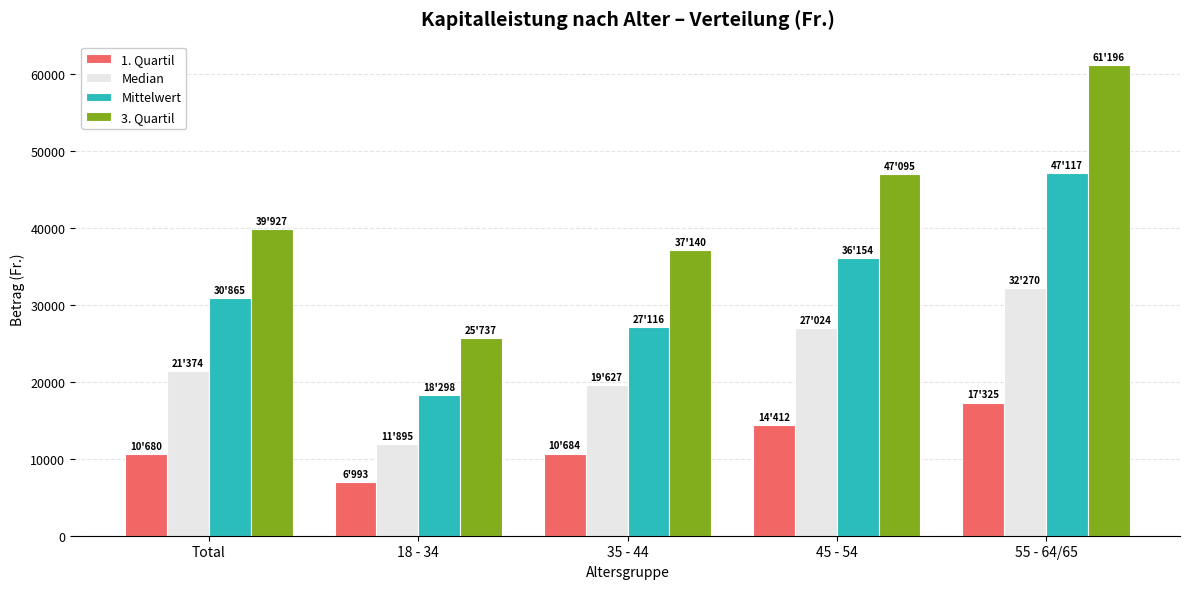

How many categories are shown in the chart?

5